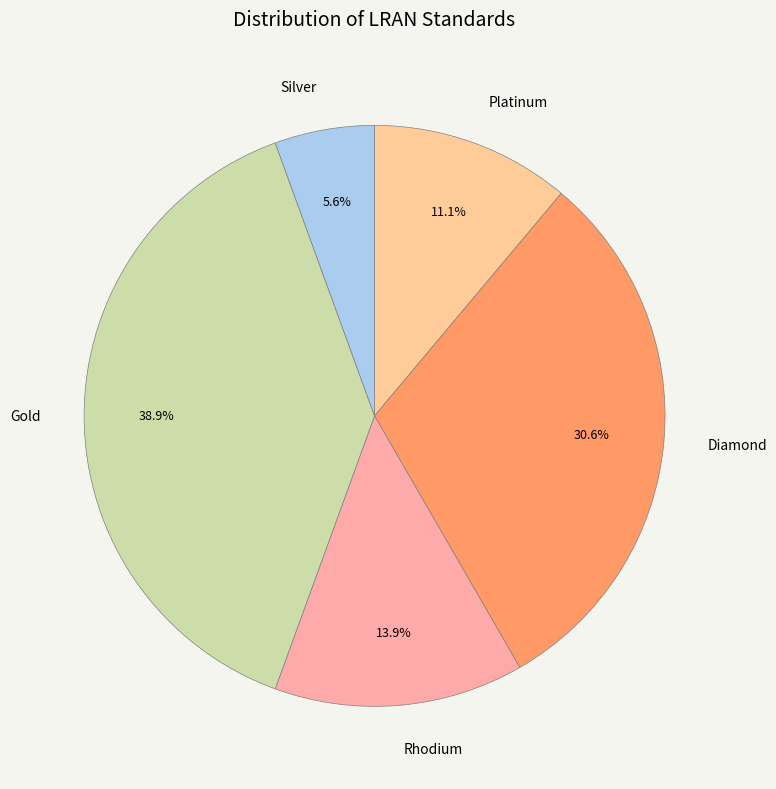

How many segments does this pie chart have?

5